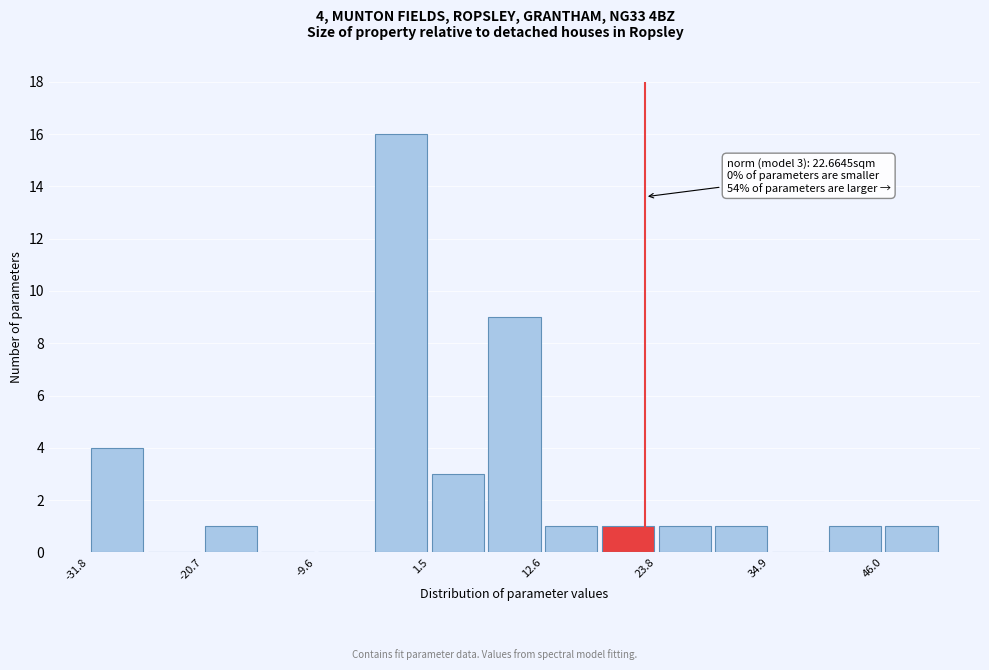

Read against the x-axis, roughly where is the centre of the tallest bar?

-2